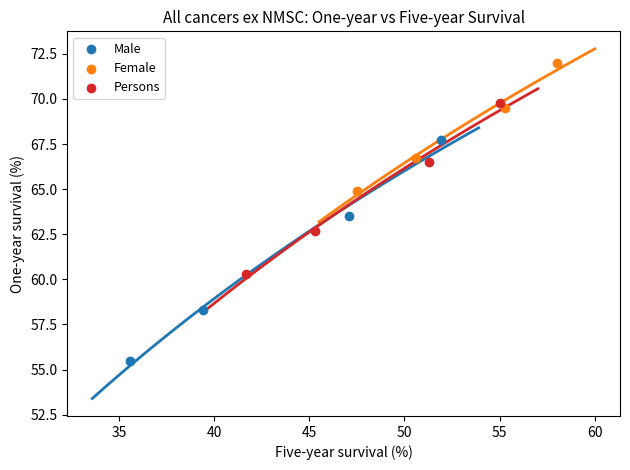

What are all the series names shown in the legend?

Male, Female, Persons